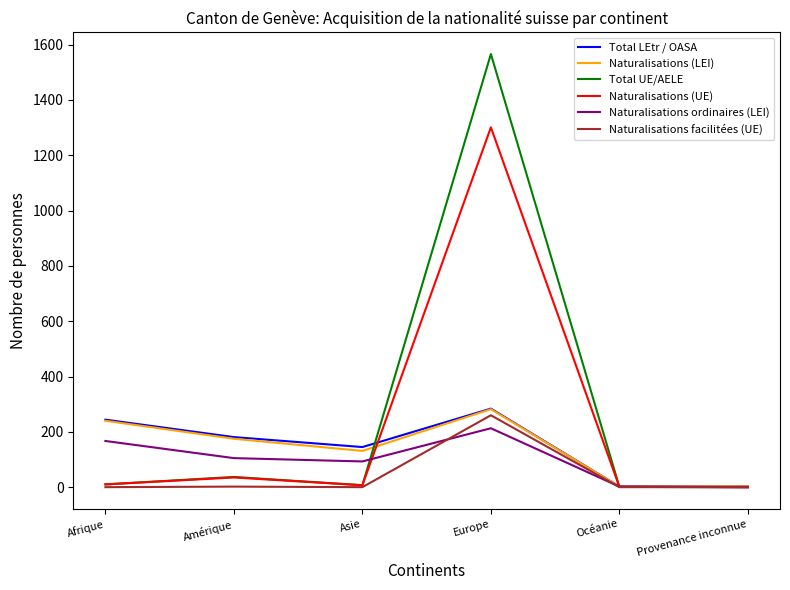

Is it true that Naturalisations ordinaires (LEI) equals 105 at Amérique?

True